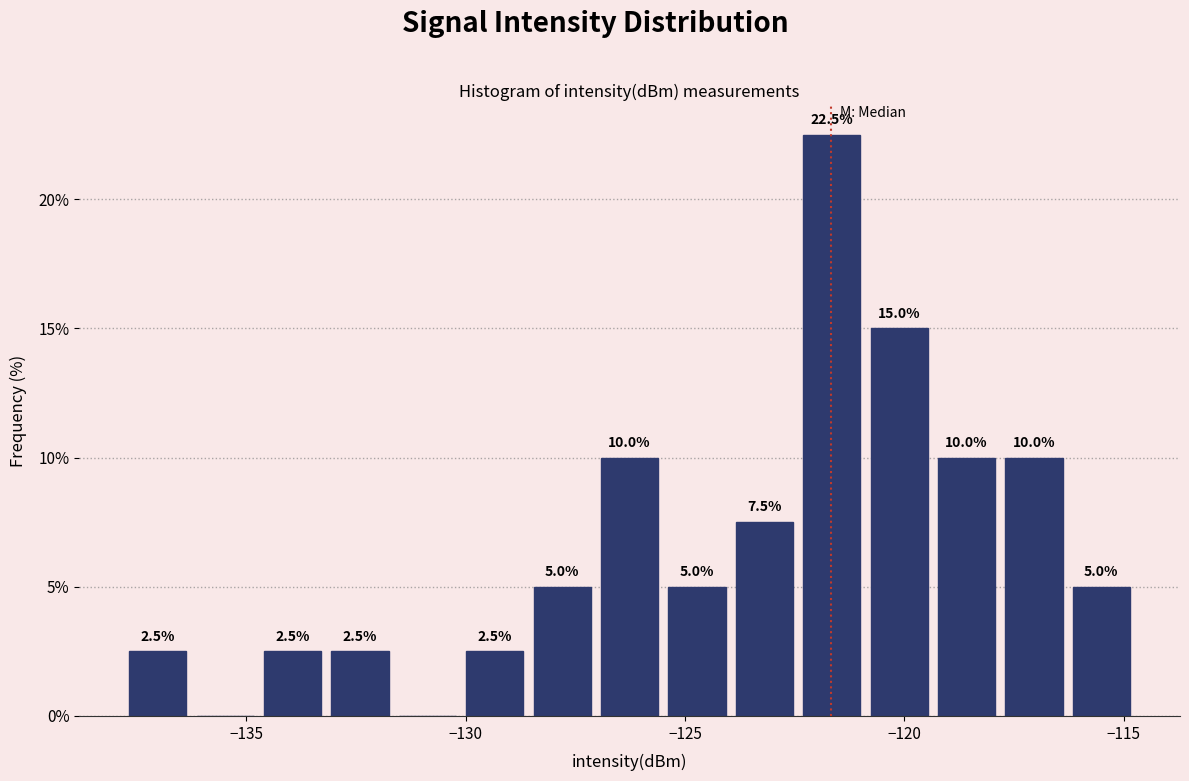

Around what value on the x-axis is the tallest bar? Give the approximate position of its centre, as read against the axis.

-121.5